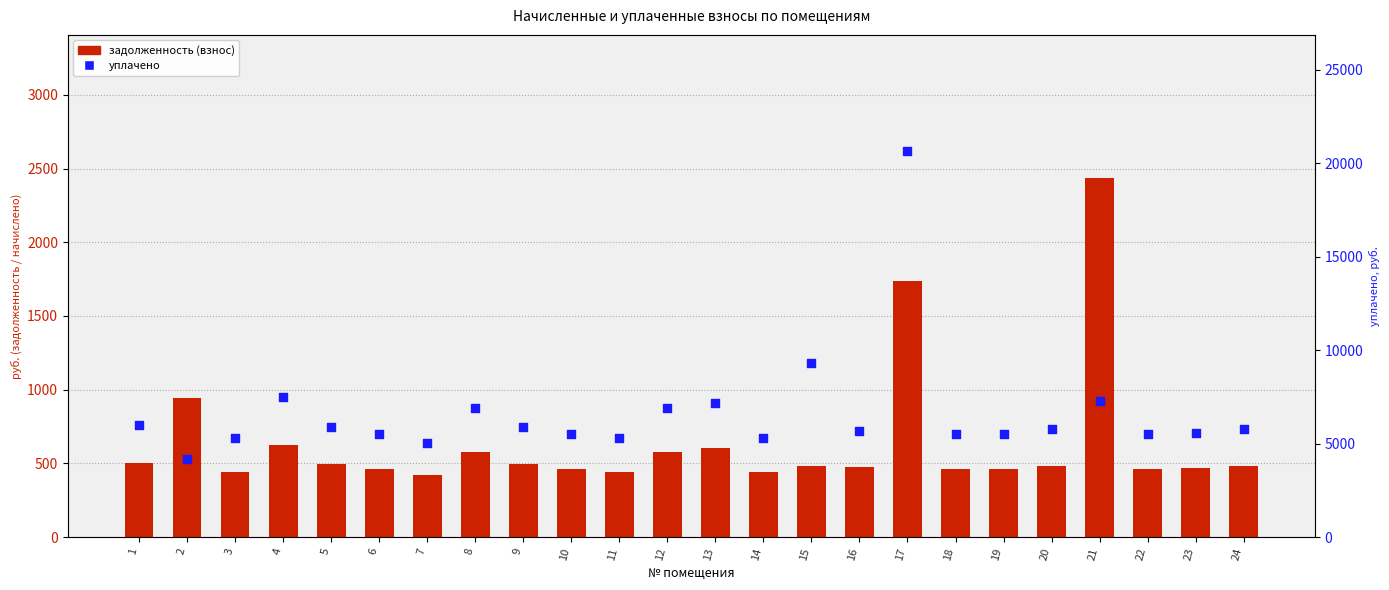

Which series has the largest Y range (max minus min)?

уплачено